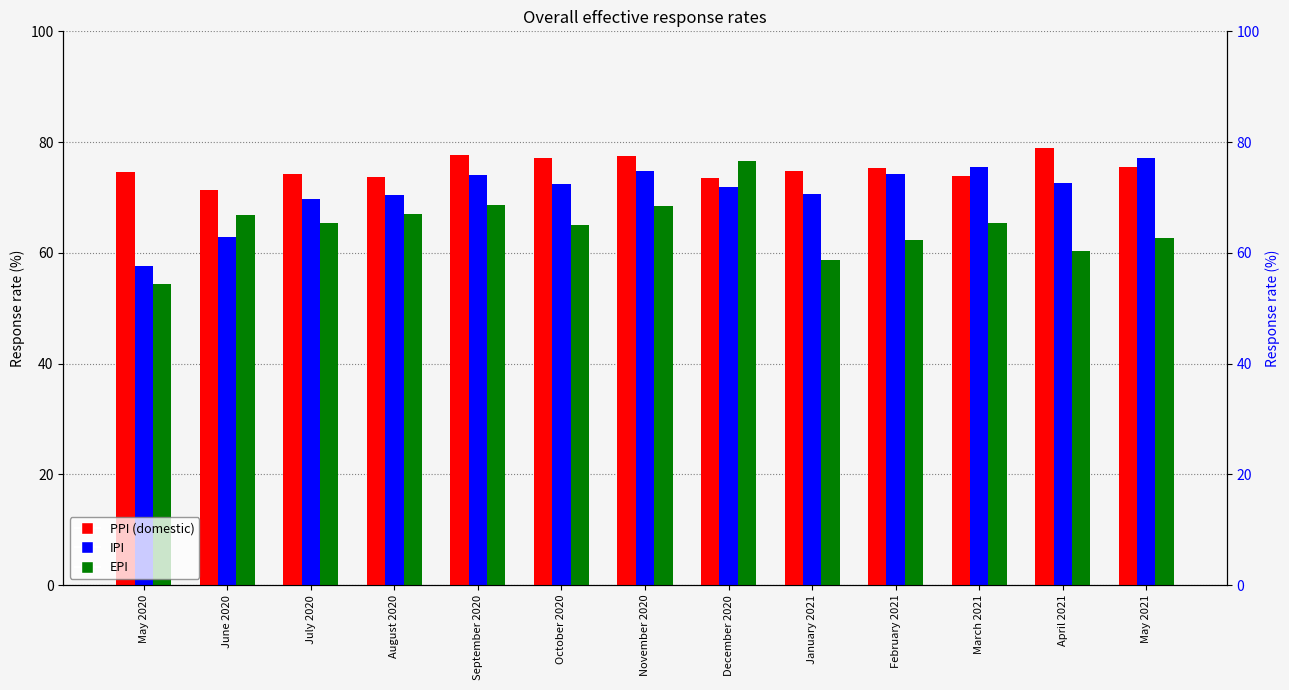

What is the approximate value of EPI at September 2020?

68.7